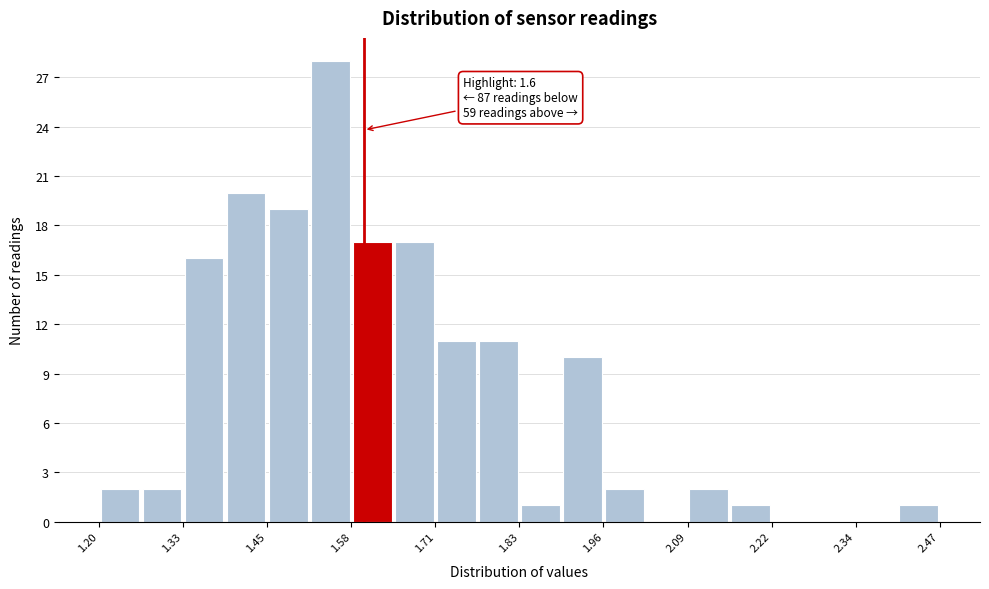

Around what value on the x-axis is the tallest bar? Give the approximate position of its centre, as read against the axis.

1.54